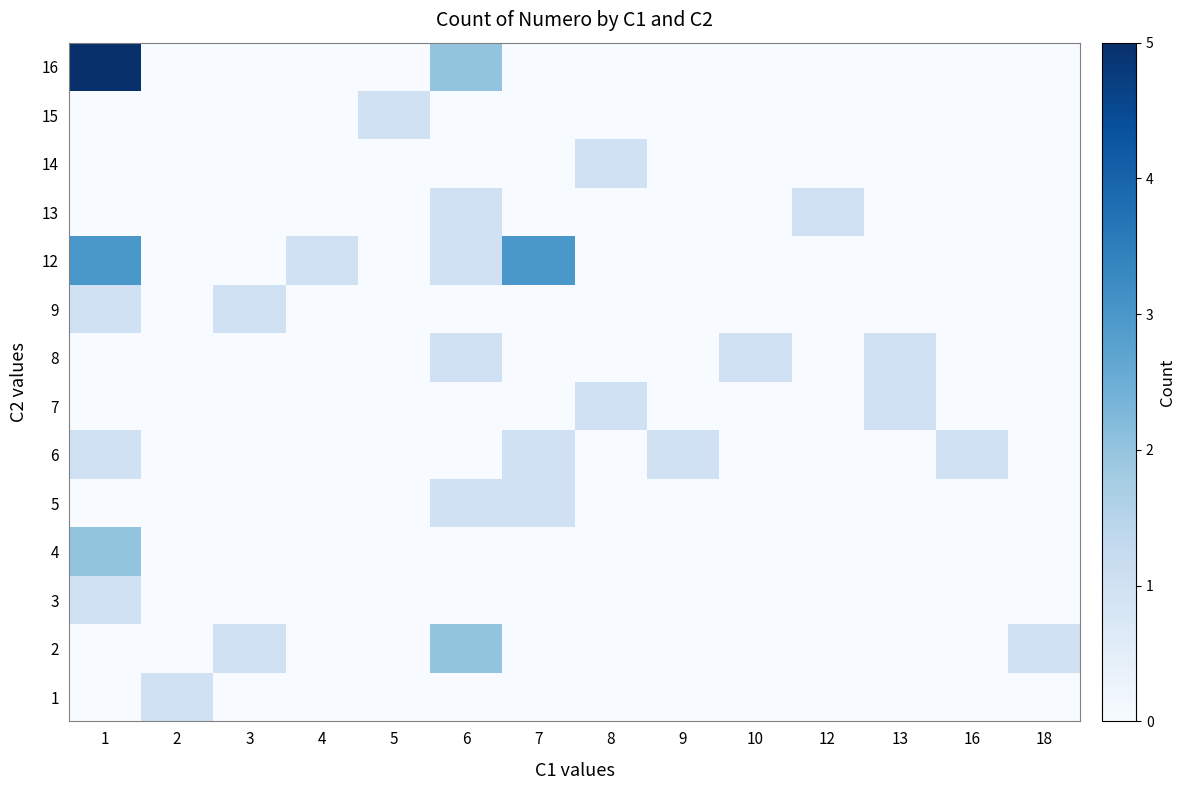

Reading right to left, what are all the values shown in this chart?

1: 18=0	16=0	13=0	12=0	10=0	9=0	8=0	7=0	6=0	5=0	4=0	3=0	2=1	1=0
2: 18=1	16=0	13=0	12=0	10=0	9=0	8=0	7=0	6=2	5=0	4=0	3=1	2=0	1=0
3: 18=0	16=0	13=0	12=0	10=0	9=0	8=0	7=0	6=0	5=0	4=0	3=0	2=0	1=1
4: 18=0	16=0	13=0	12=0	10=0	9=0	8=0	7=0	6=0	5=0	4=0	3=0	2=0	1=2
5: 18=0	16=0	13=0	12=0	10=0	9=0	8=0	7=1	6=1	5=0	4=0	3=0	2=0	1=0
6: 18=0	16=1	13=0	12=0	10=0	9=1	8=0	7=1	6=0	5=0	4=0	3=0	2=0	1=1
7: 18=0	16=0	13=1	12=0	10=0	9=0	8=1	7=0	6=0	5=0	4=0	3=0	2=0	1=0
8: 18=0	16=0	13=1	12=0	10=1	9=0	8=0	7=0	6=1	5=0	4=0	3=0	2=0	1=0
9: 18=0	16=0	13=0	12=0	10=0	9=0	8=0	7=0	6=0	5=0	4=0	3=1	2=0	1=1
12: 18=0	16=0	13=0	12=0	10=0	9=0	8=0	7=3	6=1	5=0	4=1	3=0	2=0	1=3
13: 18=0	16=0	13=0	12=1	10=0	9=0	8=0	7=0	6=1	5=0	4=0	3=0	2=0	1=0
14: 18=0	16=0	13=0	12=0	10=0	9=0	8=1	7=0	6=0	5=0	4=0	3=0	2=0	1=0
15: 18=0	16=0	13=0	12=0	10=0	9=0	8=0	7=0	6=0	5=1	4=0	3=0	2=0	1=0
16: 18=0	16=0	13=0	12=0	10=0	9=0	8=0	7=0	6=2	5=0	4=0	3=0	2=0	1=5